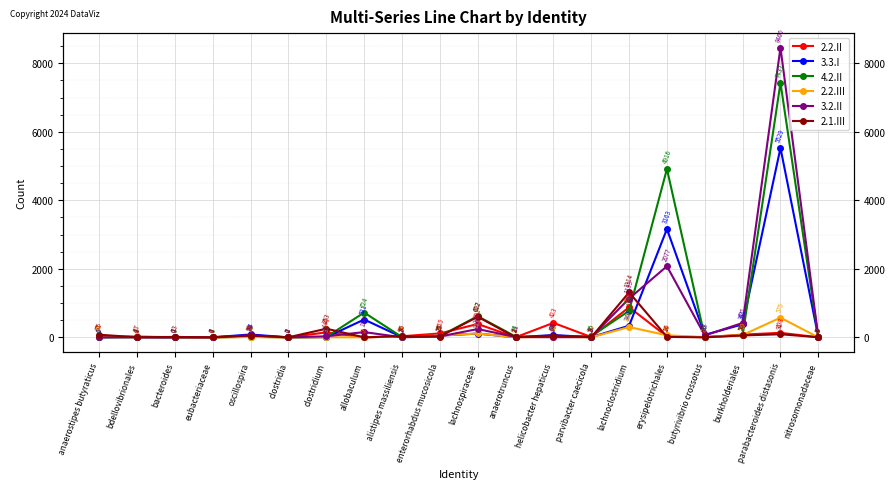

What is the sum of all 2.2.II values?

2335